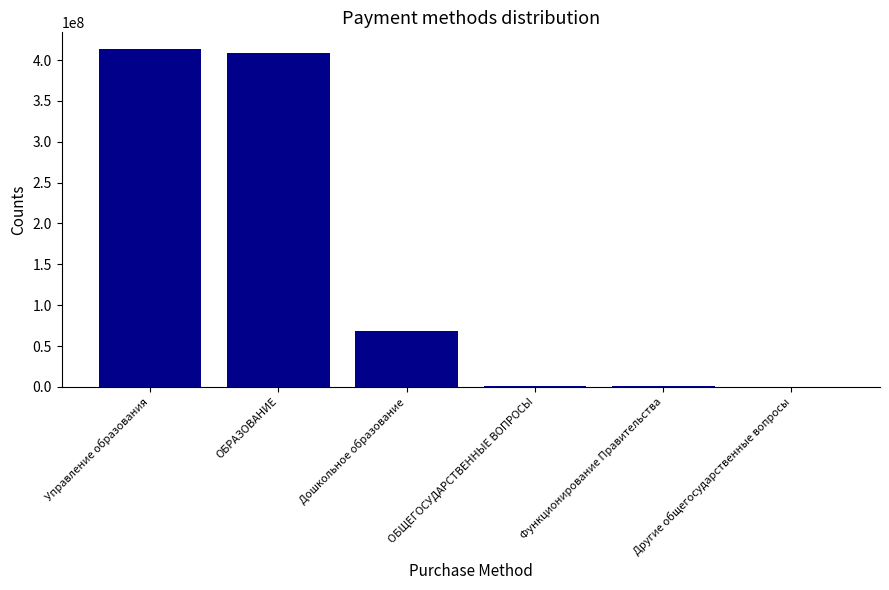

How many distinct data groups are displayed?

1